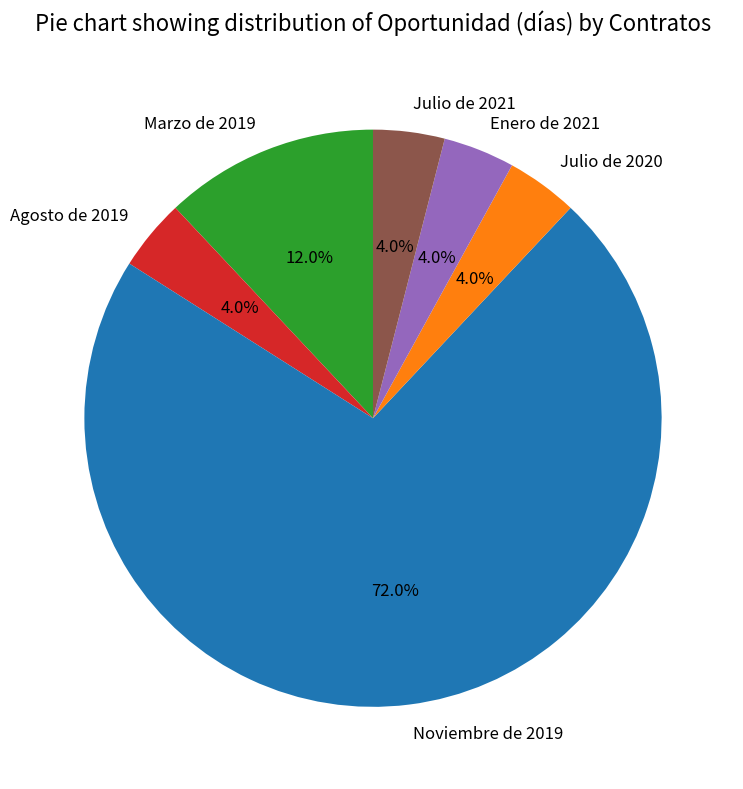

What percentage is NOT represented by Agosto de 2019?

96.0%